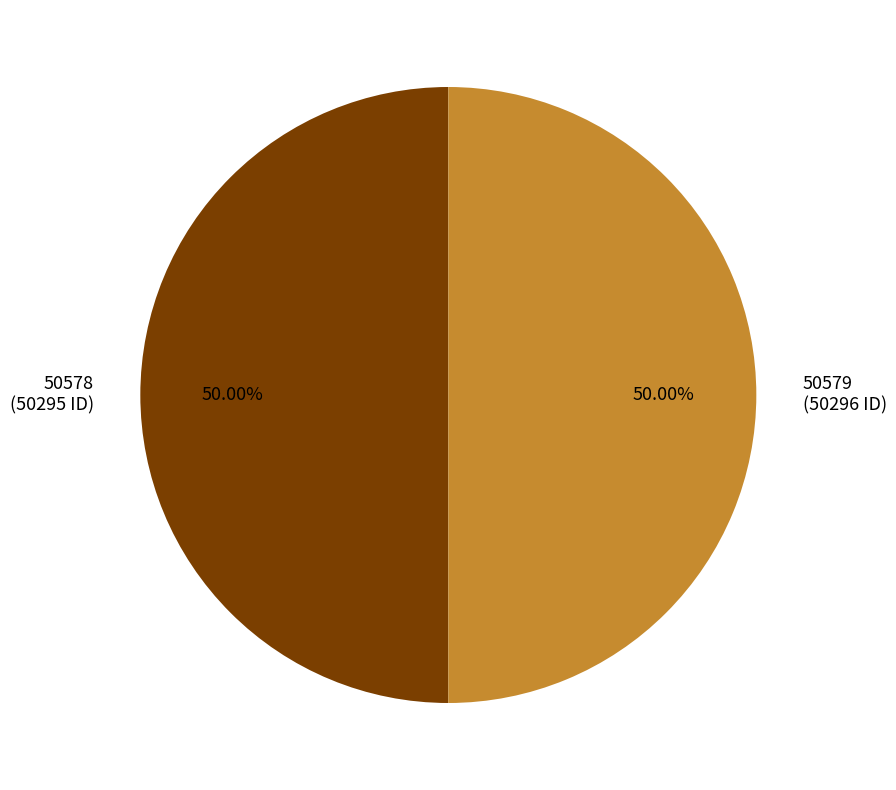

Count the number of slices in the pie.

2